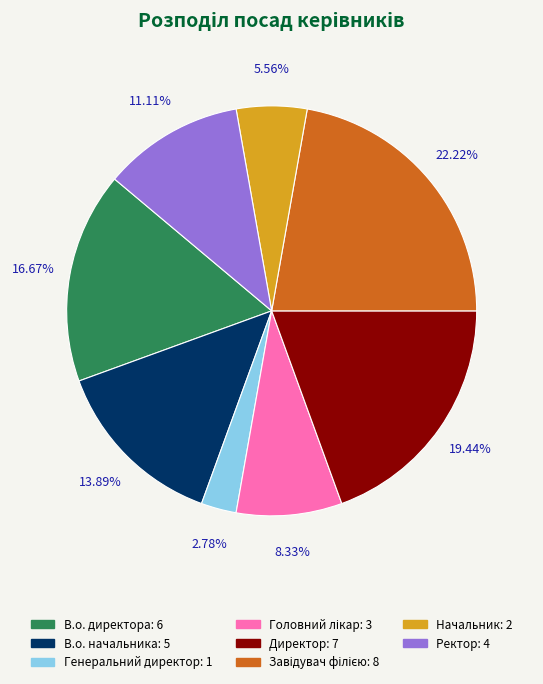

How many segments does this pie chart have?

8